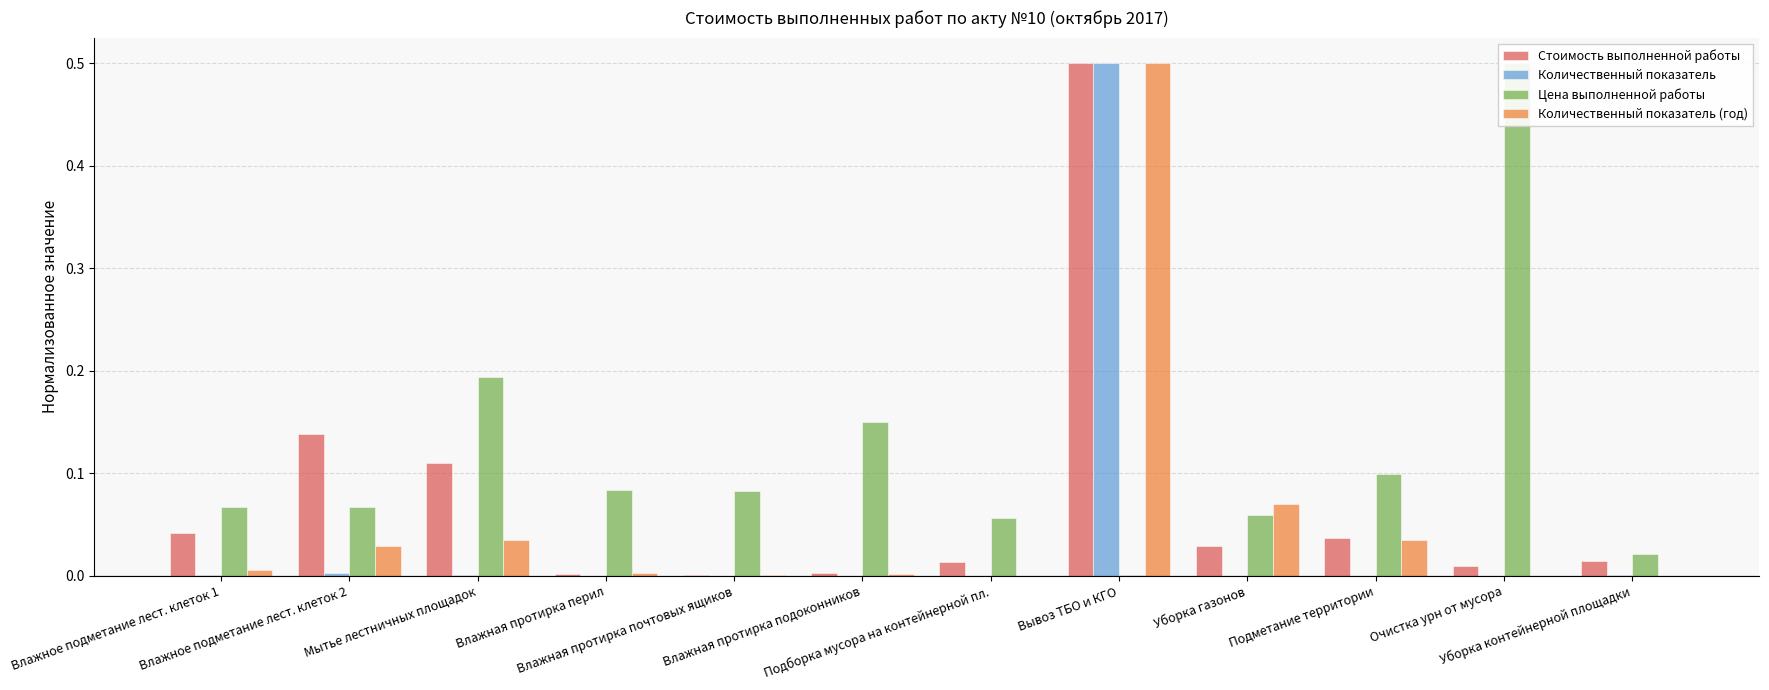

How many groups of bars are there?

12